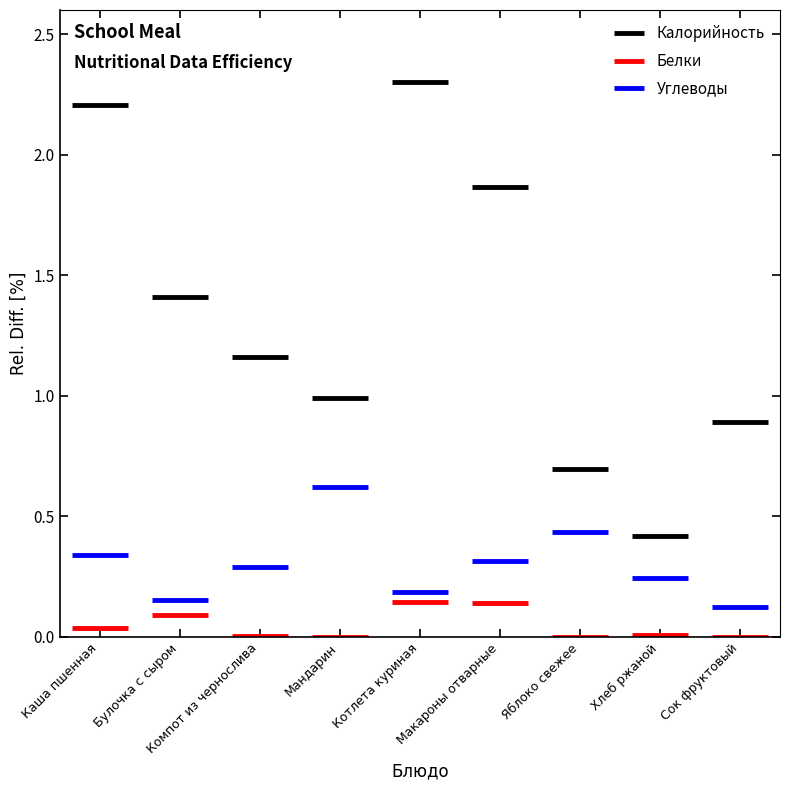

What position from the left is Компот из чернослива?

3